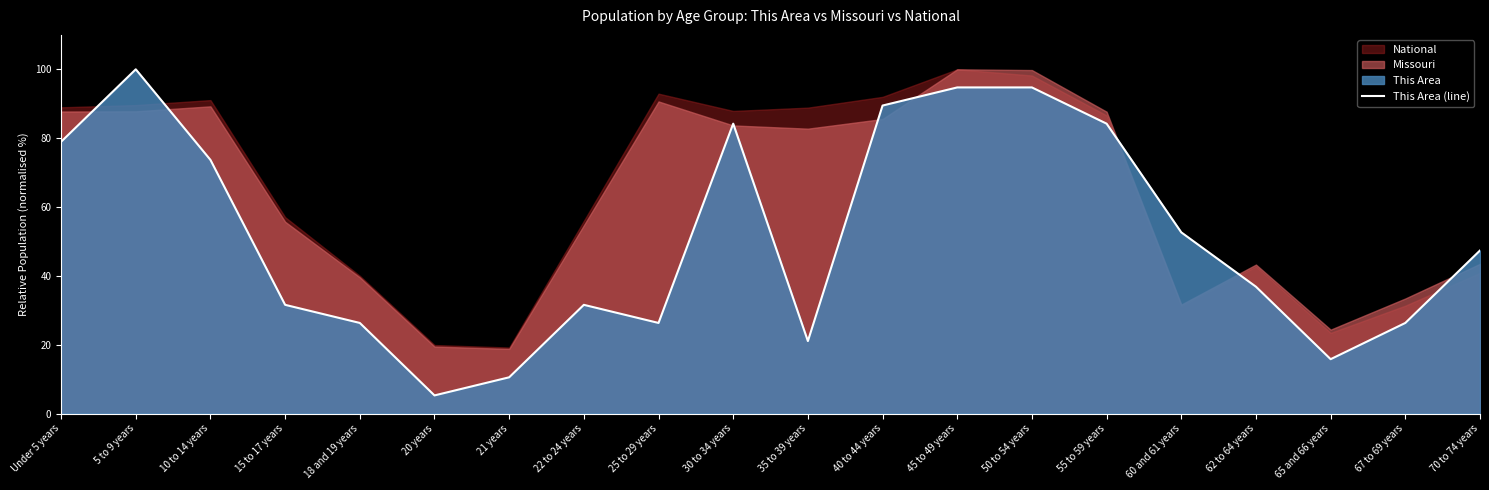

Rank the categories by value from highest to lowest.

5 to 9 years, 45 to 49 years, 50 to 54 years, 40 to 44 years, 30 to 34 years, 55 to 59 years, Under 5 years, 10 to 14 years, 60 and 61 years, 70 to 74 years, 62 to 64 years, 15 to 17 years, 22 to 24 years, 18 and 19 years, 25 to 29 years, 67 to 69 years, 35 to 39 years, 65 and 66 years, 21 years, 20 years